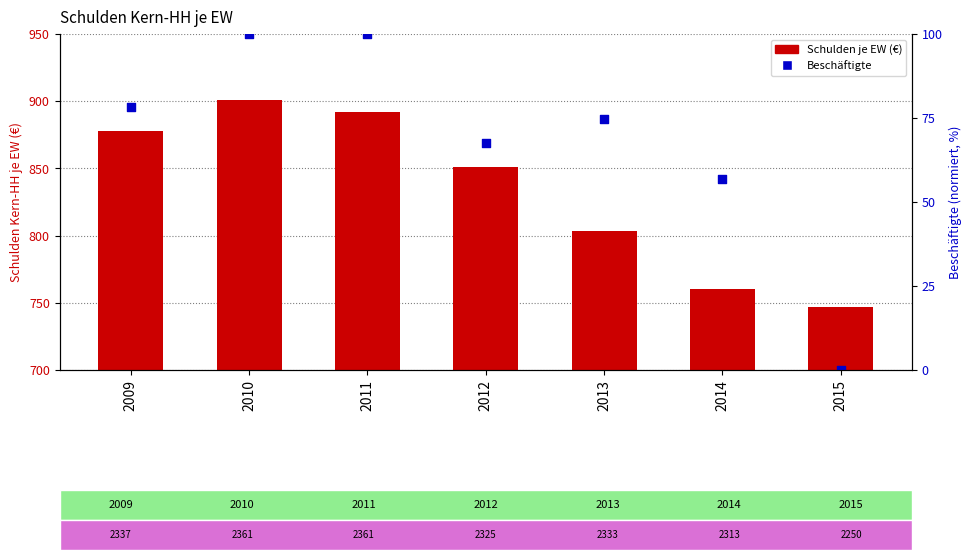

Which series reaches the minimum Y coordinate?

Beschäftigte (norm.)